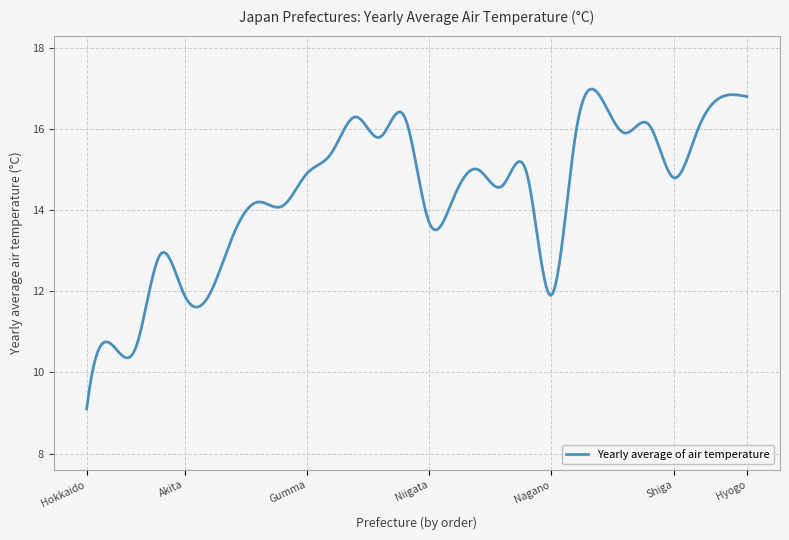

What is the difference between the maximum and minimum values?

7.9